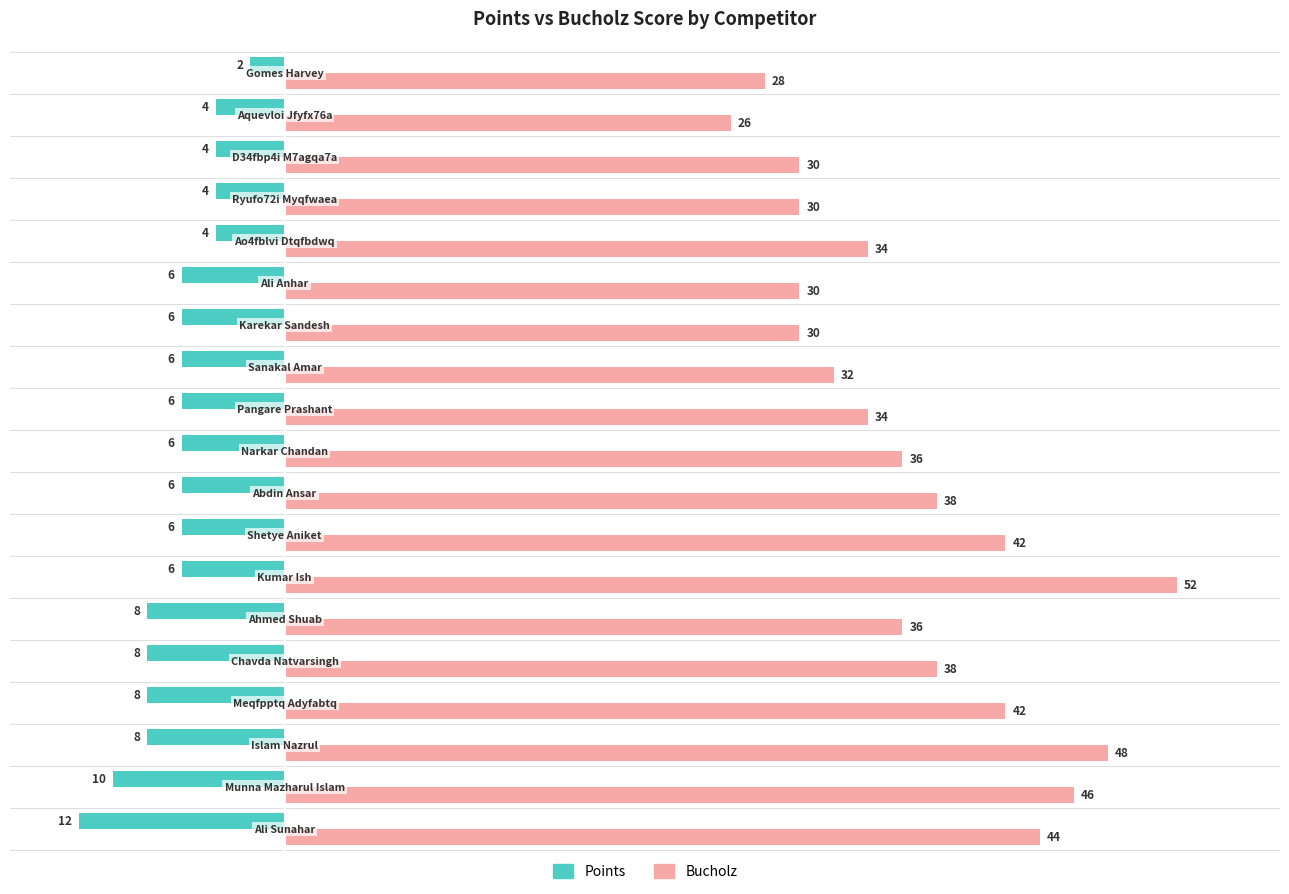

Which series has the largest total across all categories?

Bucholz